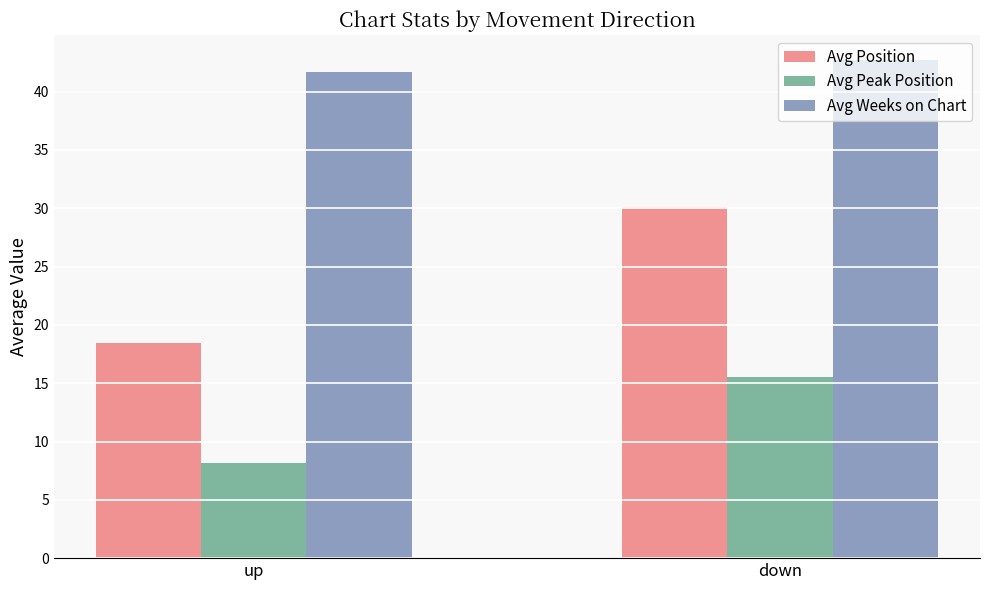

True or false: Avg Peak Position has a value of 10.0 at down.

False